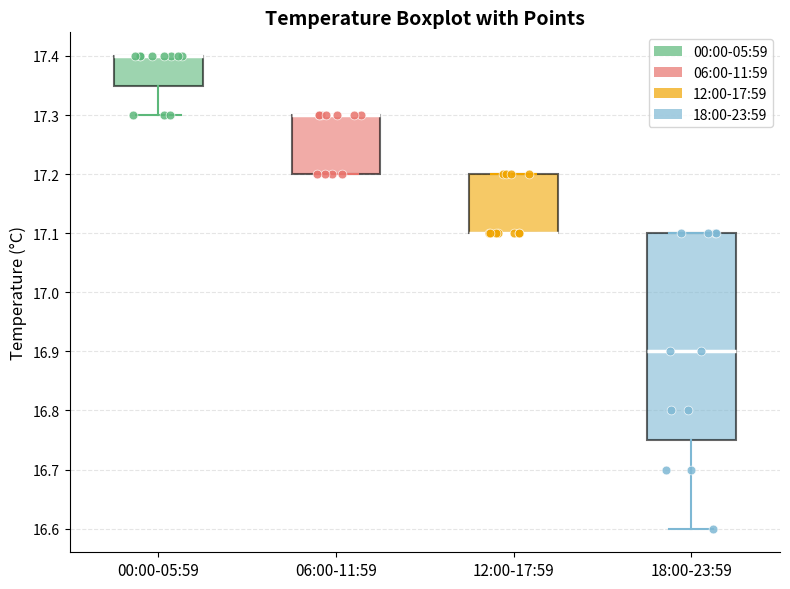

Reading left to right, transcribe this box plot: for each box, give where its median line is, the range the box spans, and where its two whiskers end, as read against the y-axis. The values are not printed on the chart, so give them approximately, as read against the axis.

00:00-05:59: median 17.40 (drawn on the box's upper edge), box 17.35 to 17.40, whiskers 17.30 to 17.40
06:00-11:59: median 17.30 (drawn on the box's upper edge), box 17.20 to 17.30, whiskers 17.20 to 17.30
12:00-17:59: median 17.10 (drawn on the box's lower edge), box 17.10 to 17.20, whiskers 17.10 to 17.20
18:00-23:59: median 16.90, box 16.75 to 17.10, whiskers 16.60 to 17.10